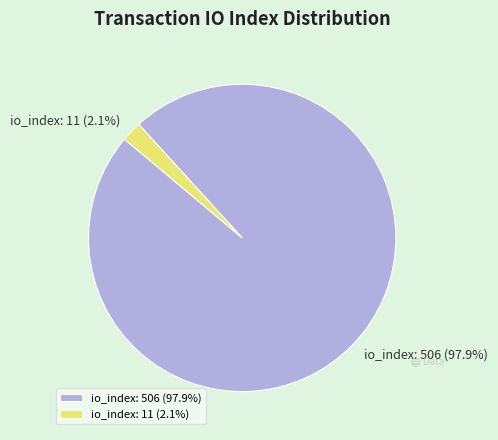

How many segments does this pie chart have?

2